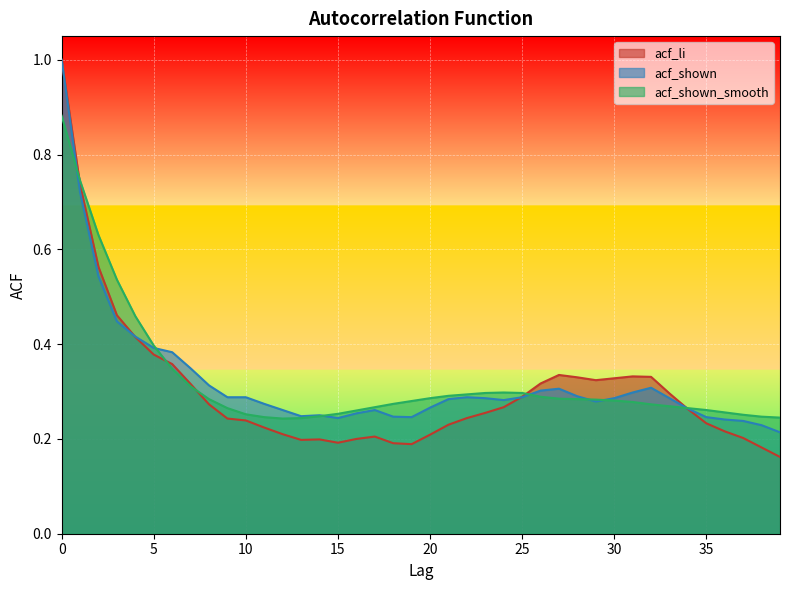

Where is the first local maximum for acf_shown_smooth?

24